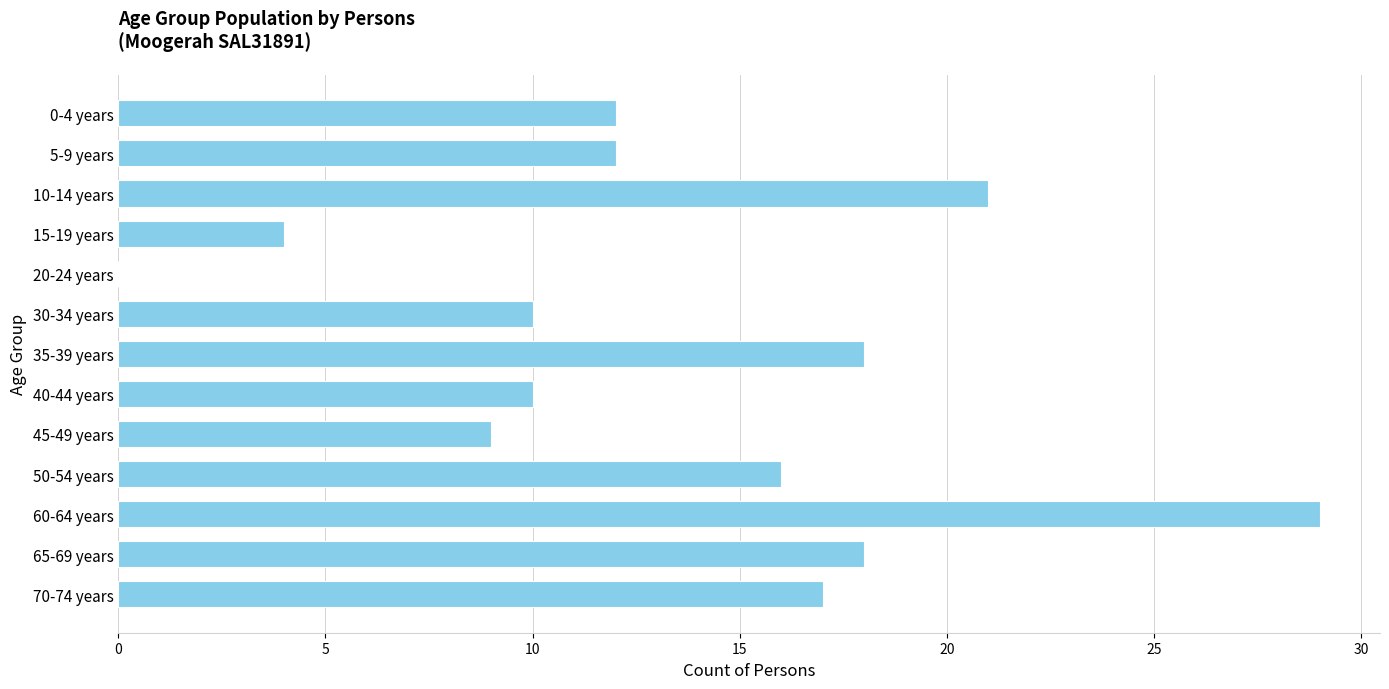

Which has a higher value, 5-9 years or 50-54 years?

50-54 years